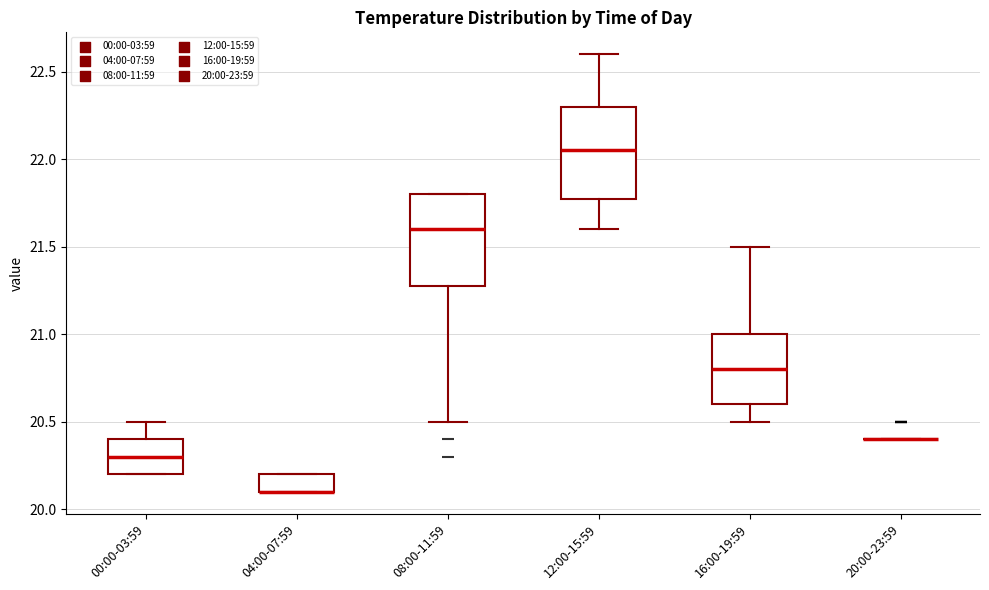

Where does the median line of the box for 00:00-03:59 sit on the y-axis? The values are not printed on the chart, so give them approximately, as read against the axis.

20.30